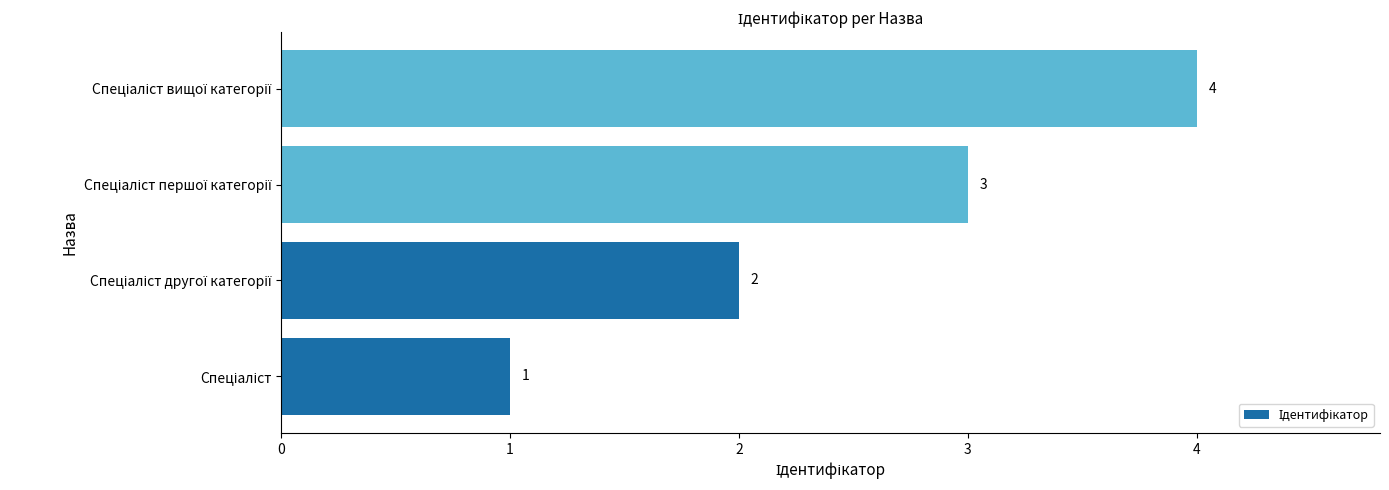

How many bars are there in total?

4